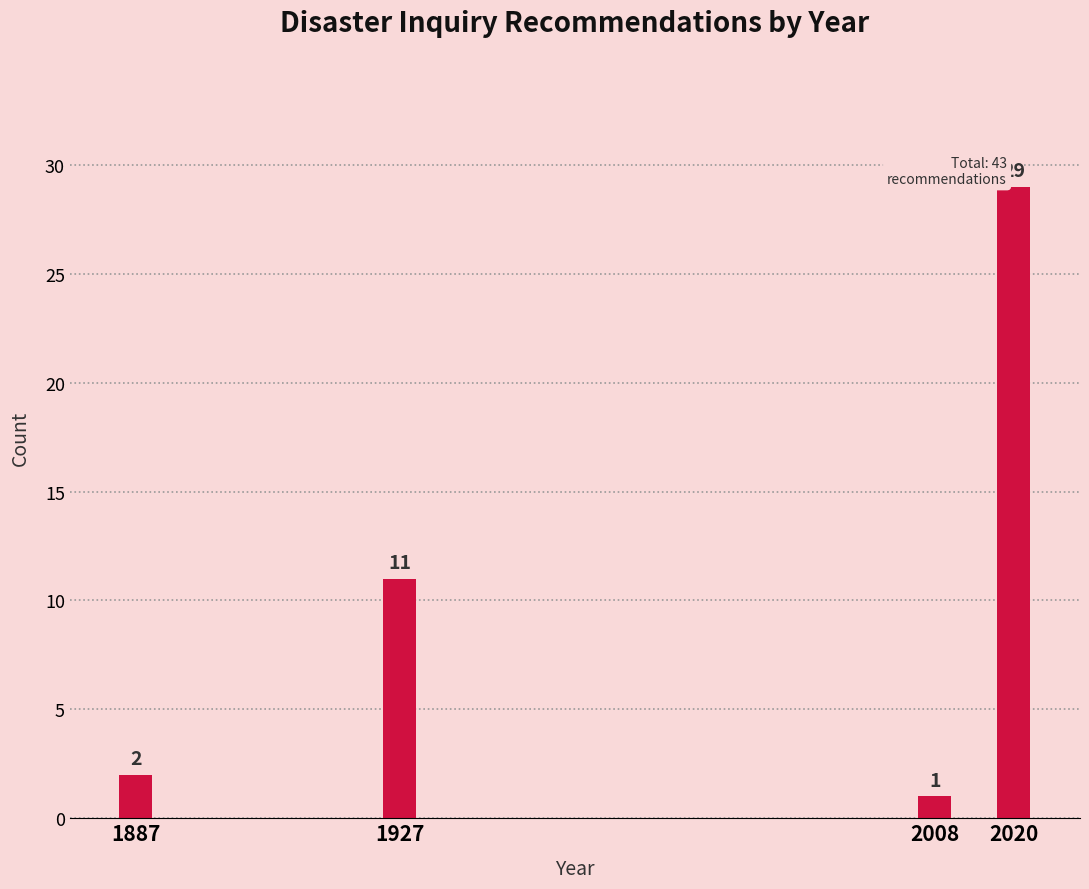

Reading left to right, transcribe all the data shown in this chart.

2	11	1	29